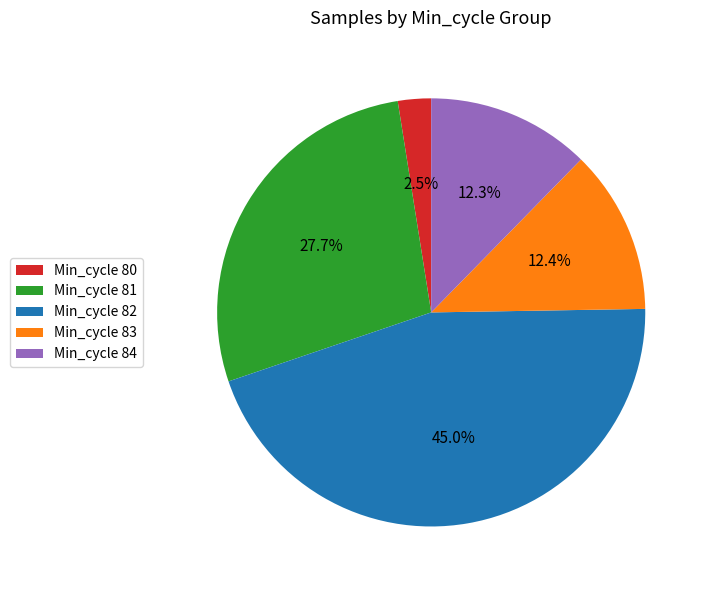

What is the ratio of the value at Min_cycle 84 to the value at Min_cycle 80?

4.9